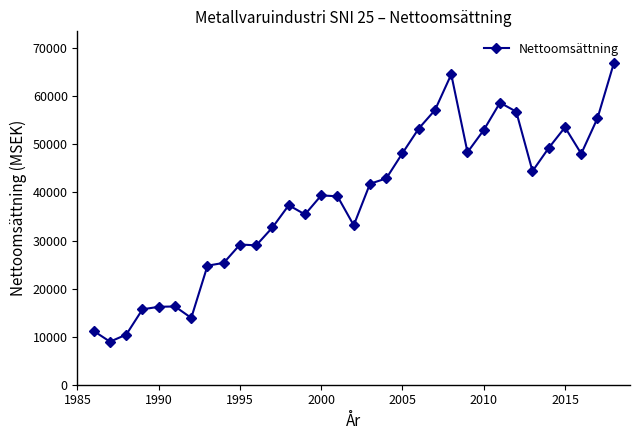

What is the difference between the maximum and second lowest values?

56406.6